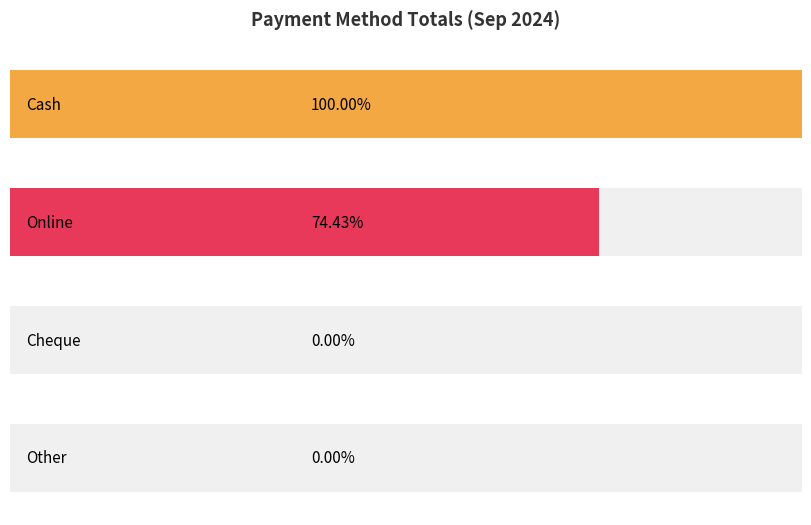

Is it true that Other equals 0 at 12?

True